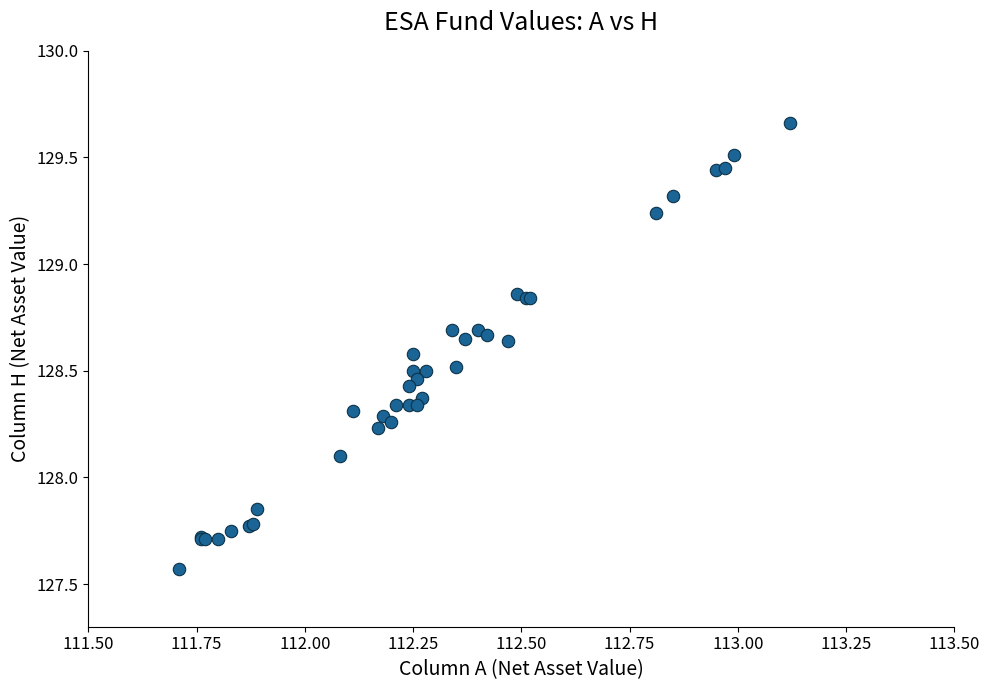

What Y value in the scatter plot is closest to 128?

128.1